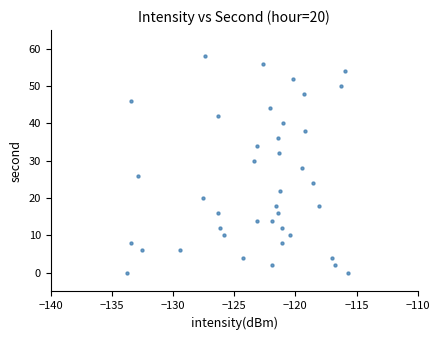

What is the range of Y values (max minus min)?

58